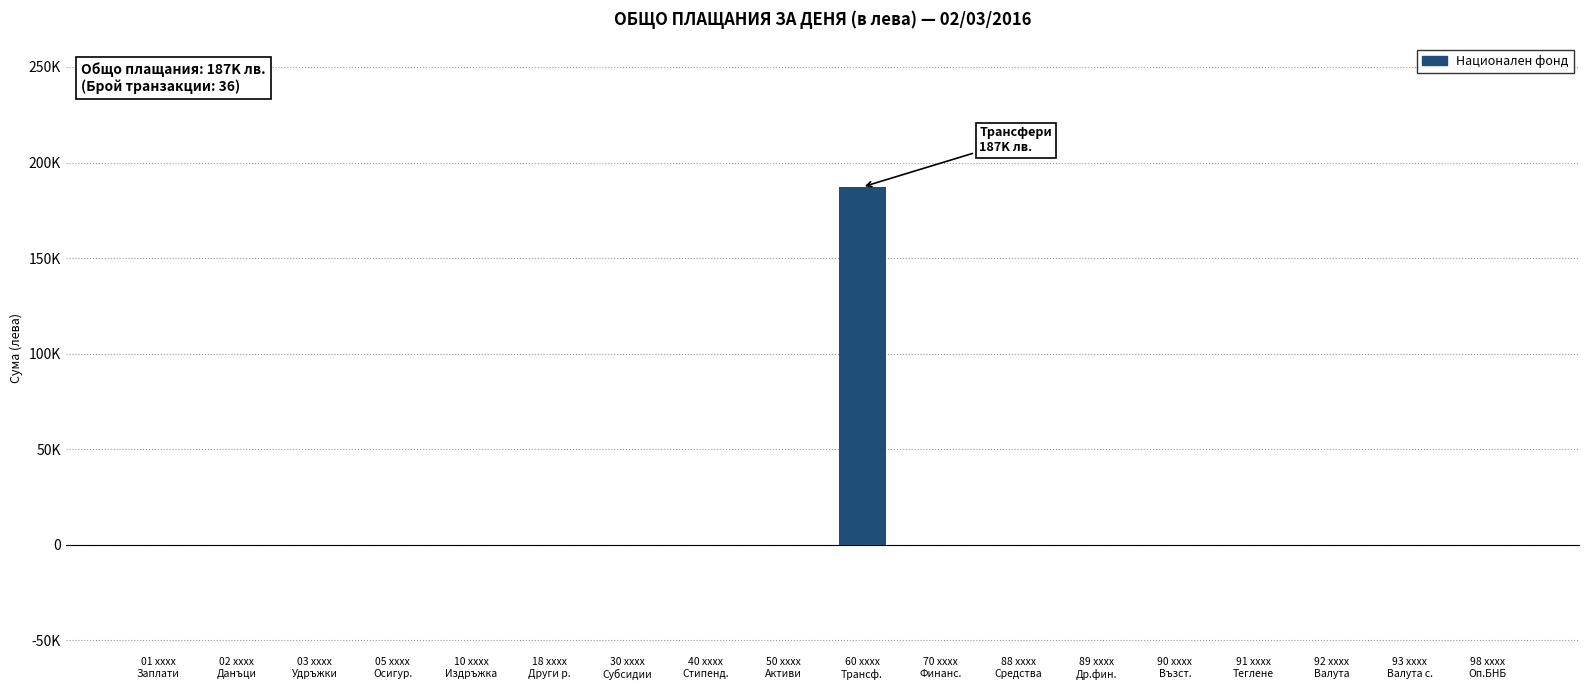

Are the bars horizontal?

No